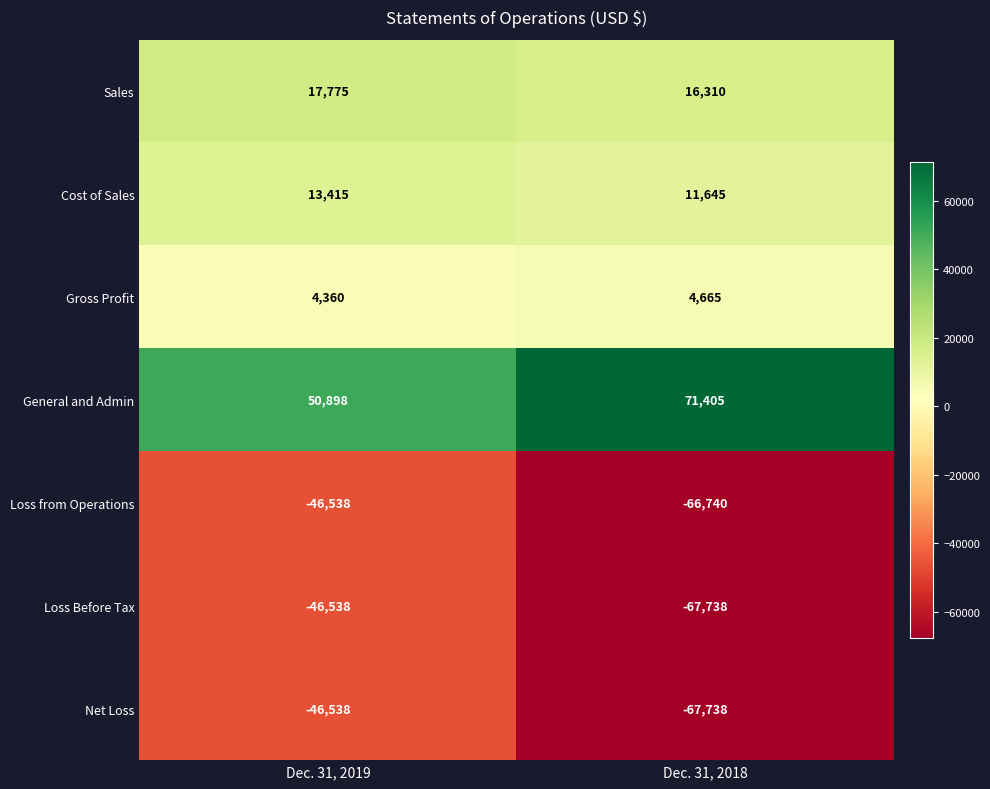

Read the Sales value at Dec. 31, 2019, to the nearest 10.

17780